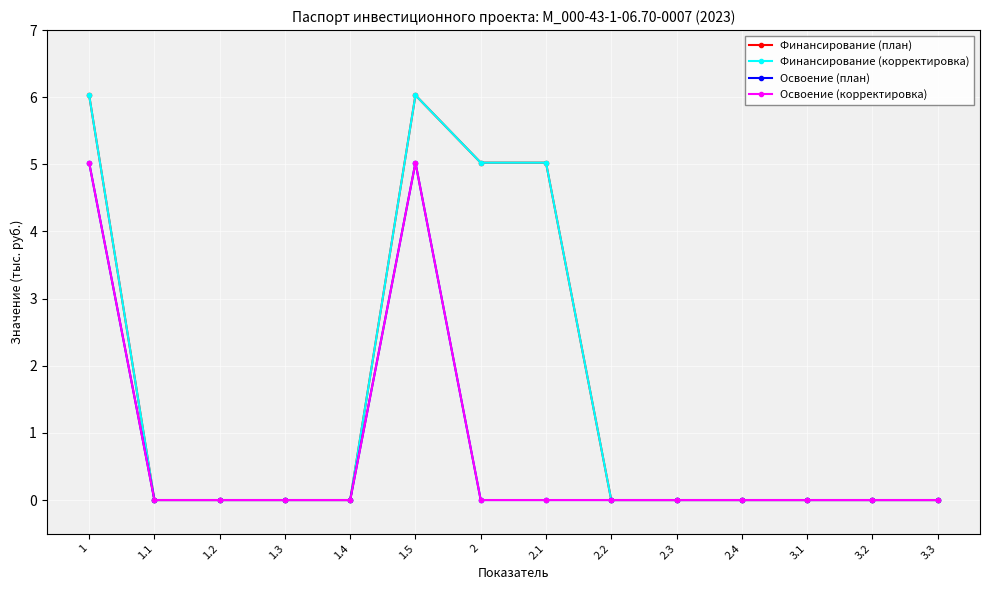

At which label is Освоение (план) closest to 2?

1.1